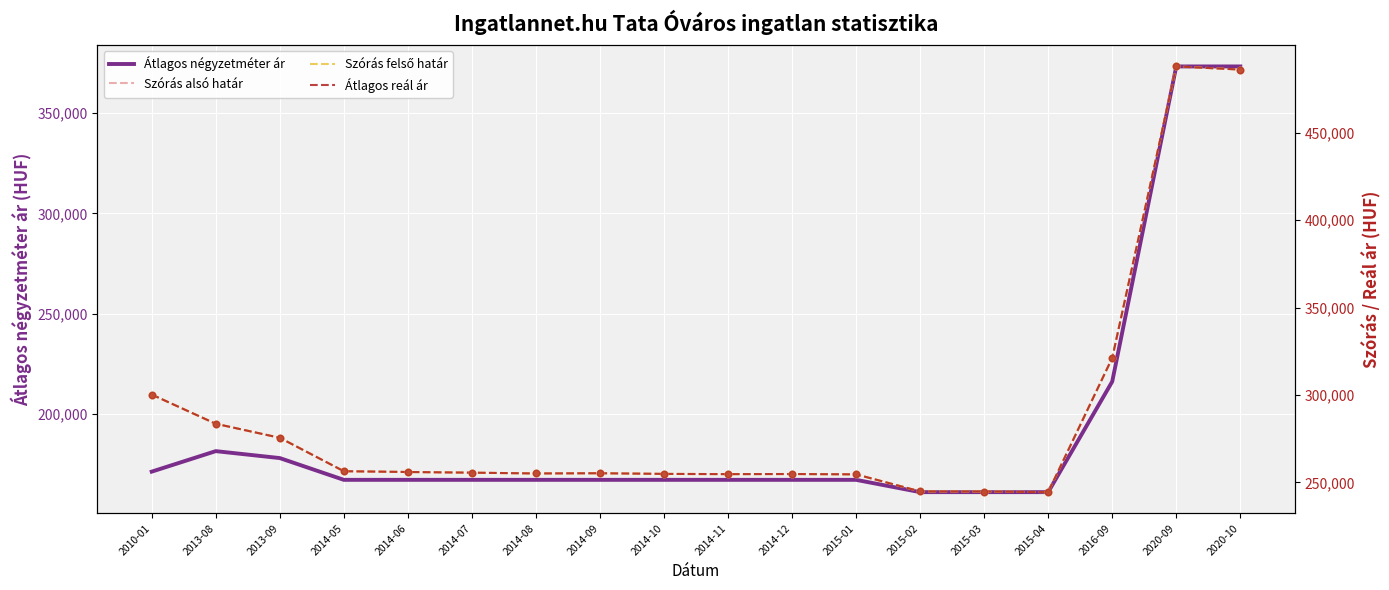

Which series has the widest spread of Y values?

Szórás alsó határ